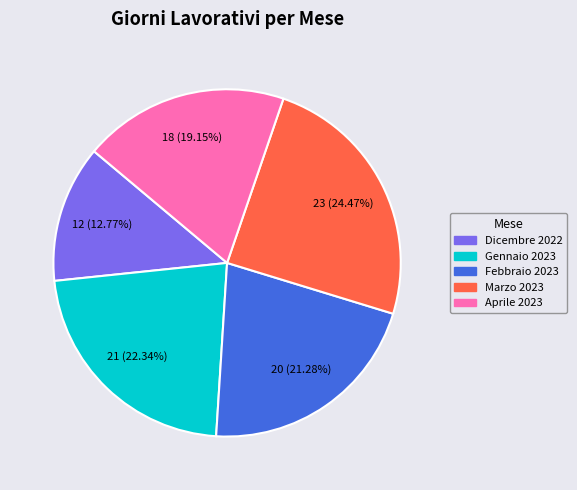

To the nearest percent, what is the difference between the Aprile 2023 and Dicembre 2022 slice percentages?

6%